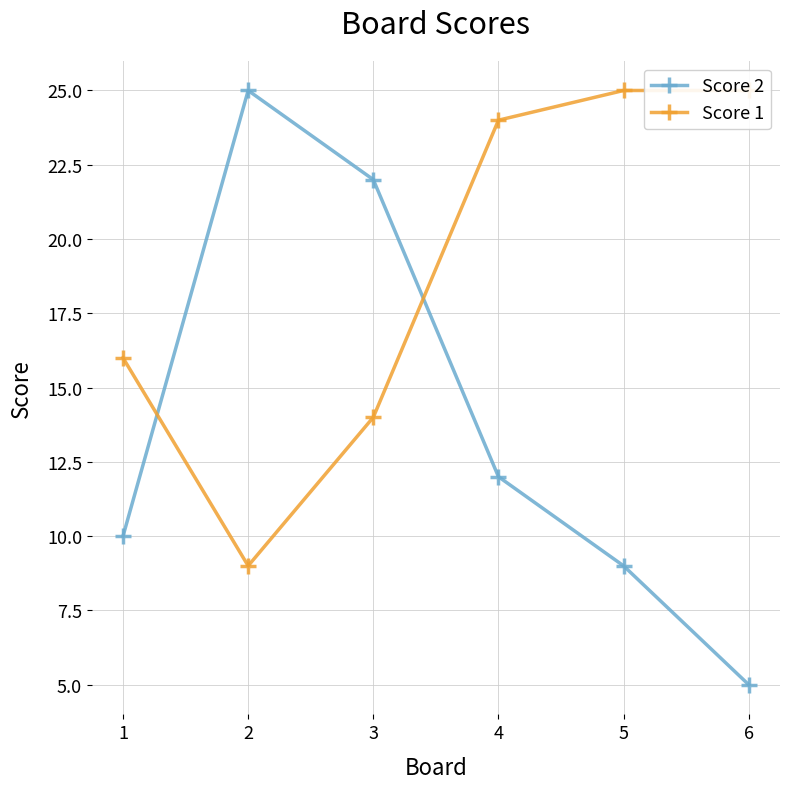

Which category has the highest value in the Score 1 series?

5